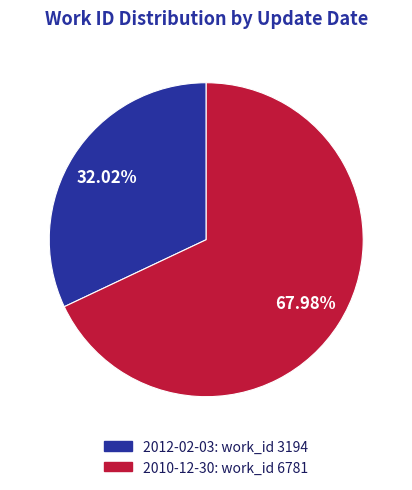

What is the largest slice in the pie chart?

2010-12-30